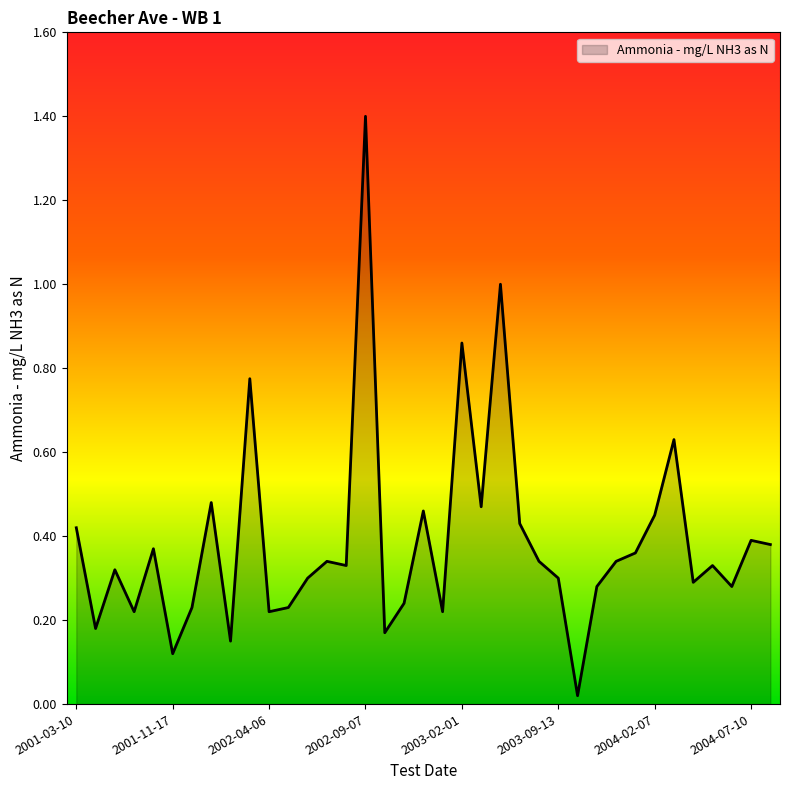

What is the difference between the maximum and minimum values?

1.4